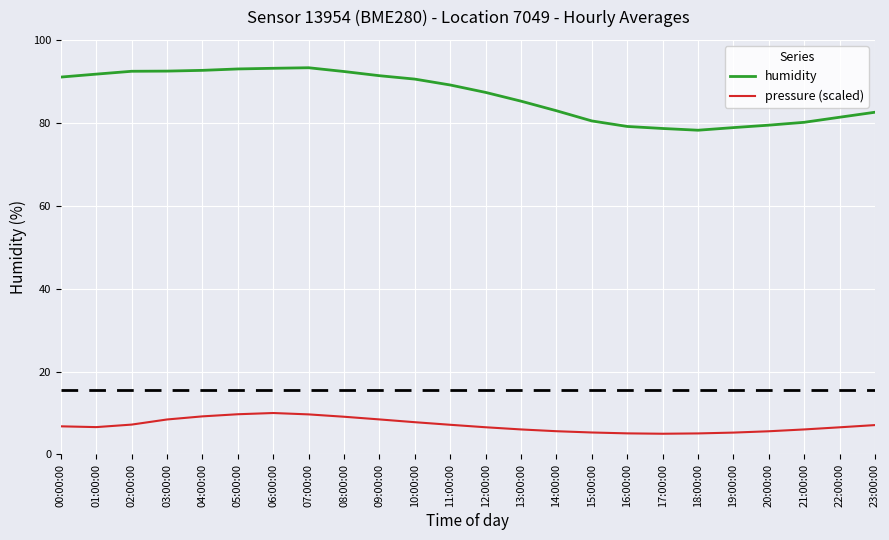

True or false: humidity and pressure (scaled) cross at least once.

False